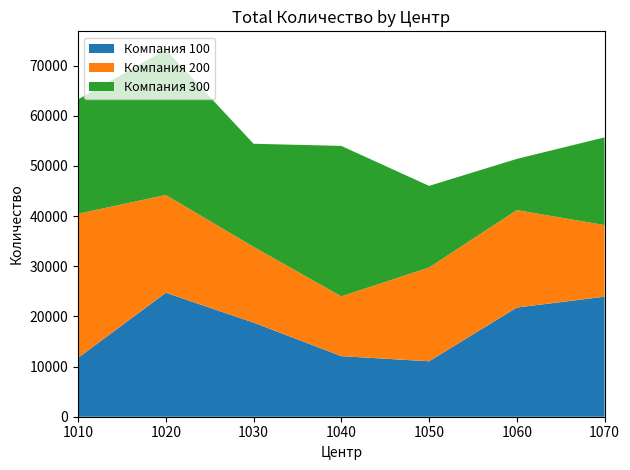

Reading left to right, extract all data points from this chart.

Компания 100: 1010=11727	1020=24708	1030=18762	1040=12076	1050=11049	1060=21755	1070=23929
Компания 200: 1010=28722	1020=19485	1030=15097	1040=11915	1050=18689	1060=19420	1070=14267
Компания 300: 1010=22797	1020=28961	1030=20547	1040=29985	1050=16274	1060=10210	1070=17481